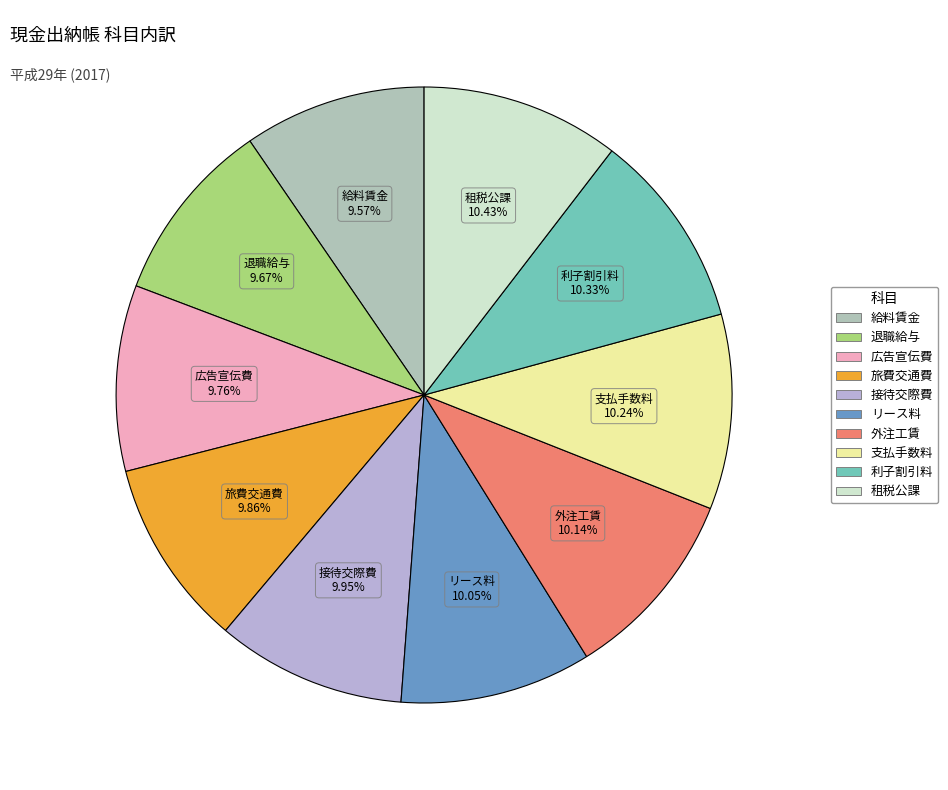

What percentage is NOT represented by 外注工賃?

89.9%